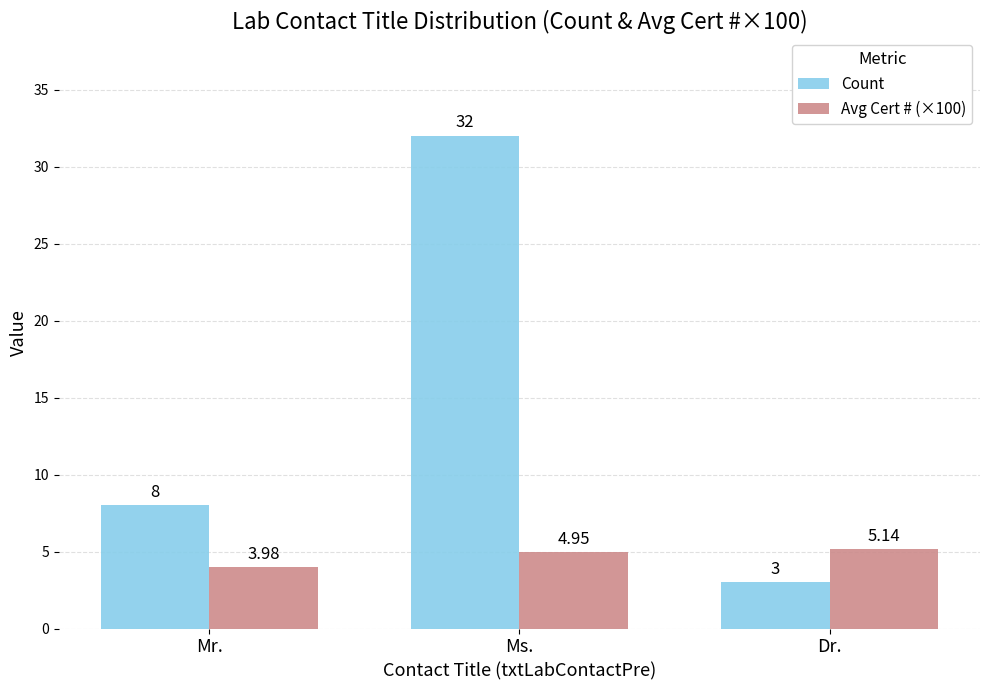

What is the sum of all Count values?

43.0